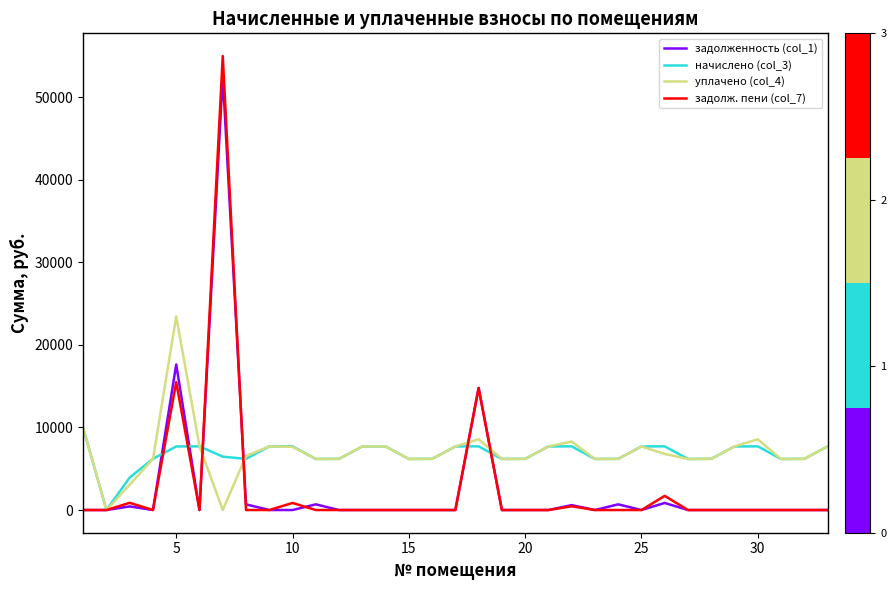

What are all the series names shown in the legend?

задолженность (col_1), начислено (col_3), уплачено (col_4), задолж. пени (col_7)